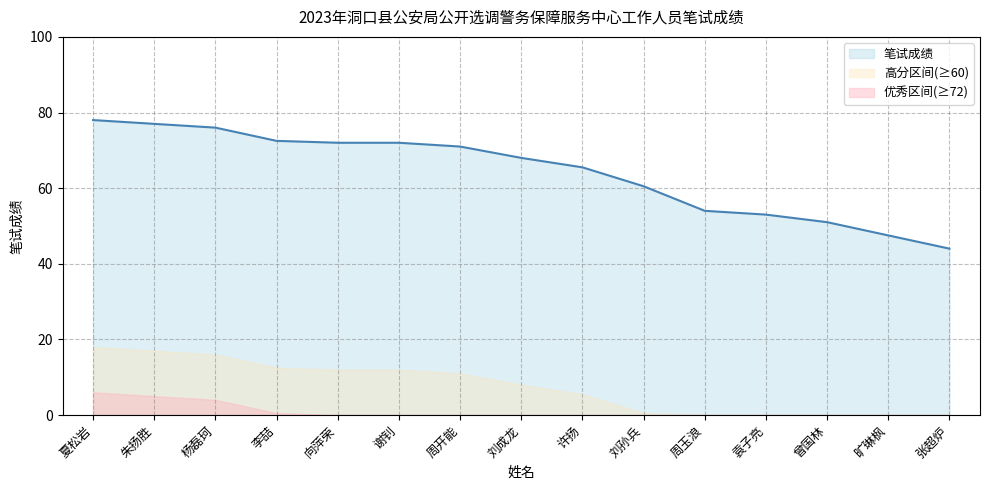

Which category has the lowest value across all series?

张超炉